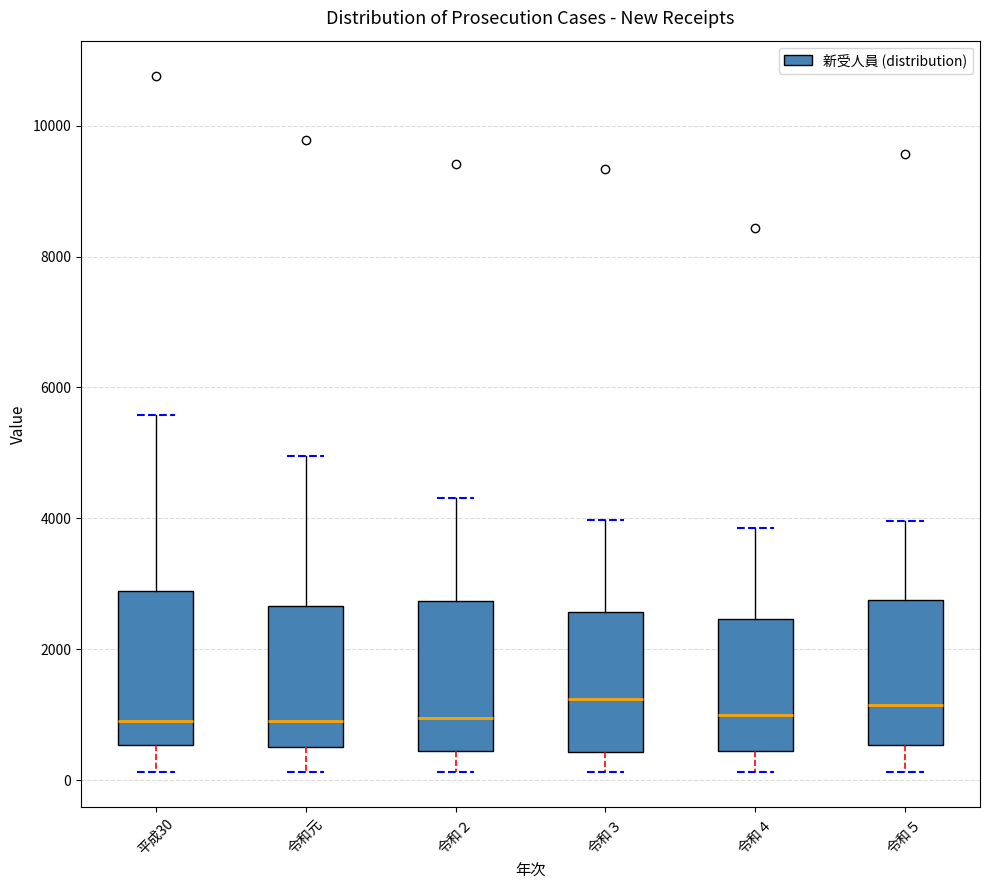

Reading left to right, read every box against the y-axis: the position of its median line, the range the box covers, and the ends of its whiskers. The values are not printed on the chart, so give them approximately, as read against the axis.

平成30: median 1000, box 600 to 2800, whiskers 200 to 5600
令和元: median 1000, box 600 to 2600, whiskers 200 to 5000
令和２: median 1000, box 400 to 2800, whiskers 200 to 4400
令和３: median 1200, box 400 to 2600, whiskers 200 to 4000
令和４: median 1000, box 400 to 2400, whiskers 200 to 3800
令和５: median 1200, box 600 to 2800, whiskers 200 to 4000